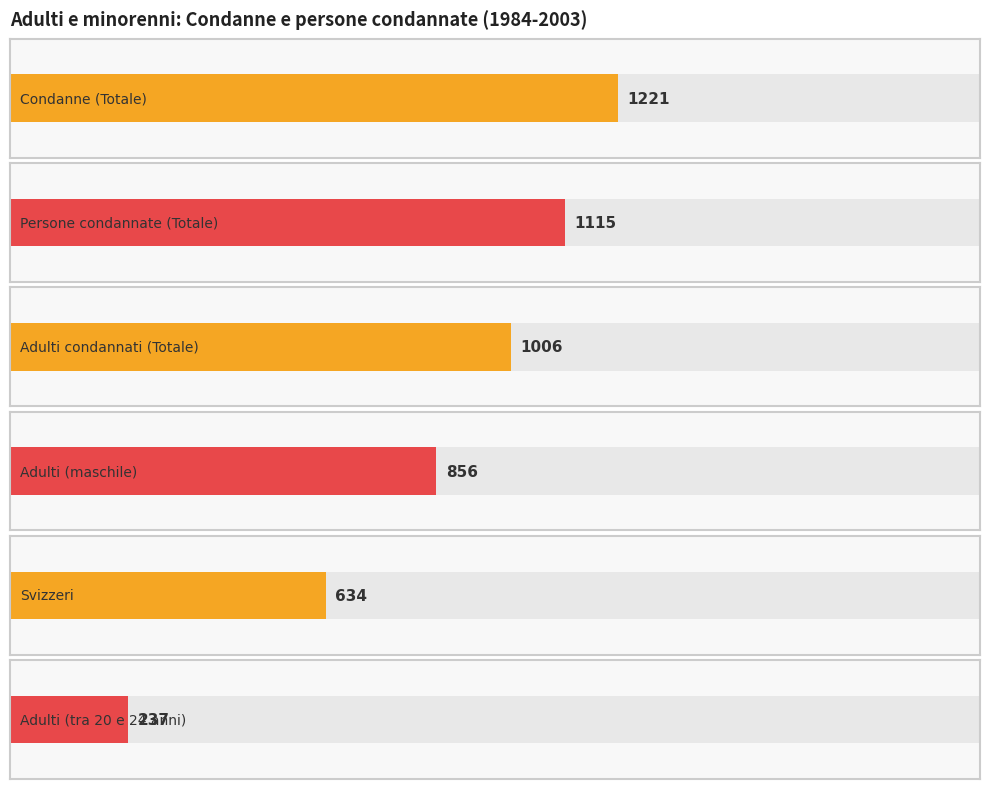

Which series has the largest range (max minus min)?

Condanne (Totale)